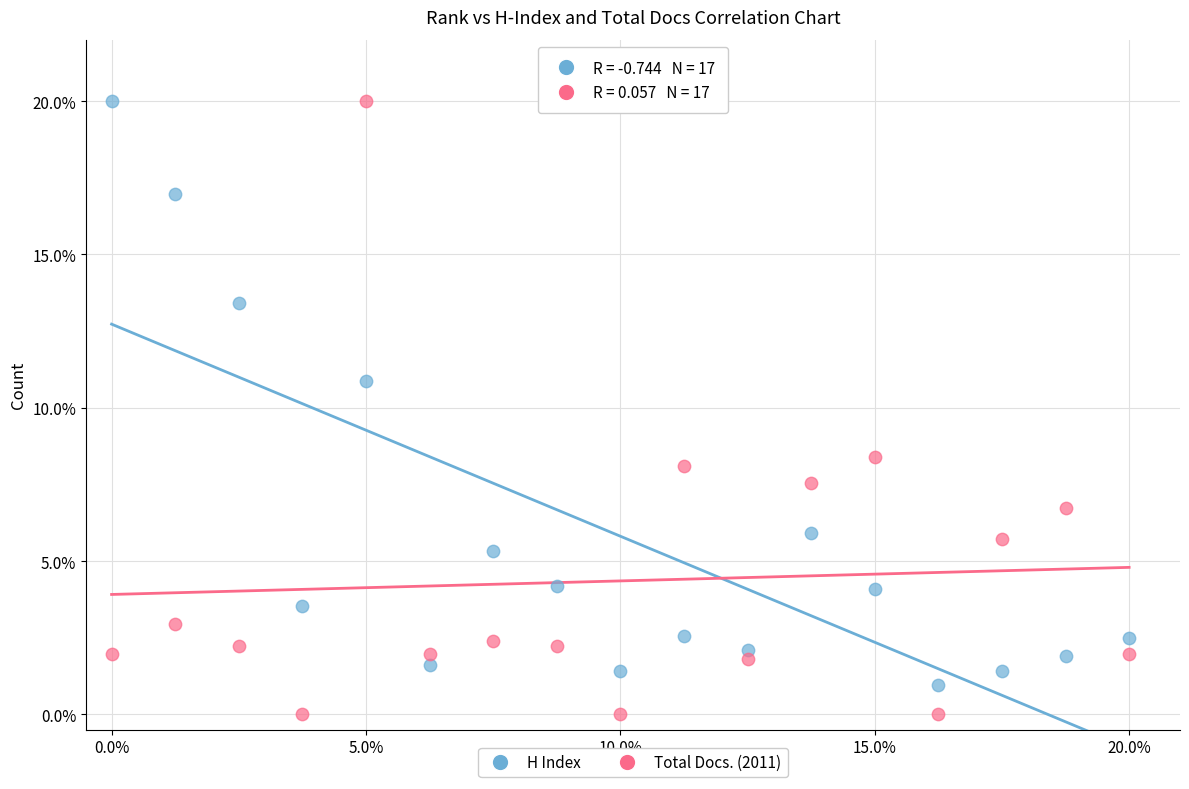

In the H Index series, what Y value is closest to 10?

10.9